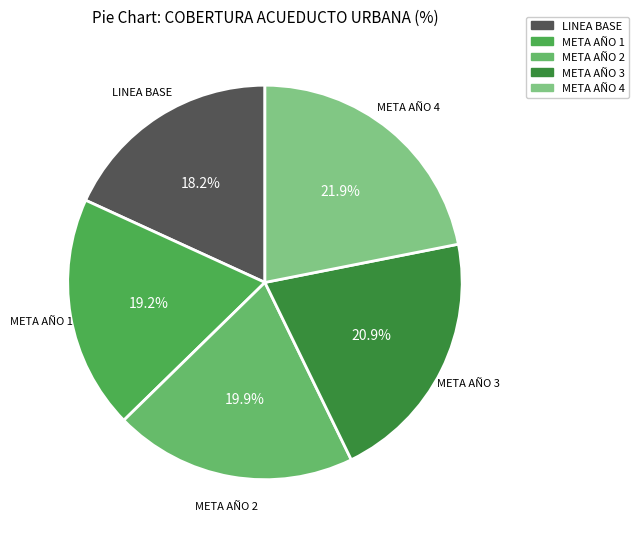

Is the sum of LINEA BASE and META AÑO 3 greater than half?

No